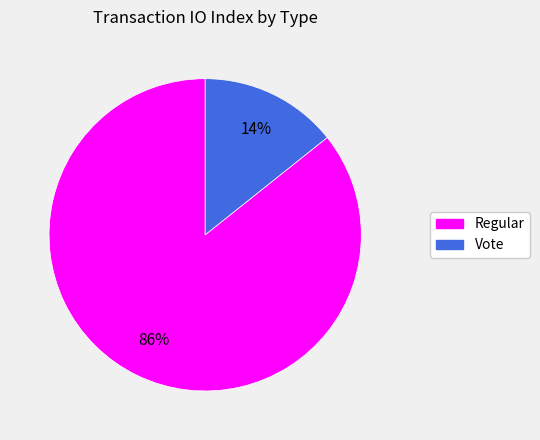

What percentage is the Vote slice, to the nearest percent?

14%